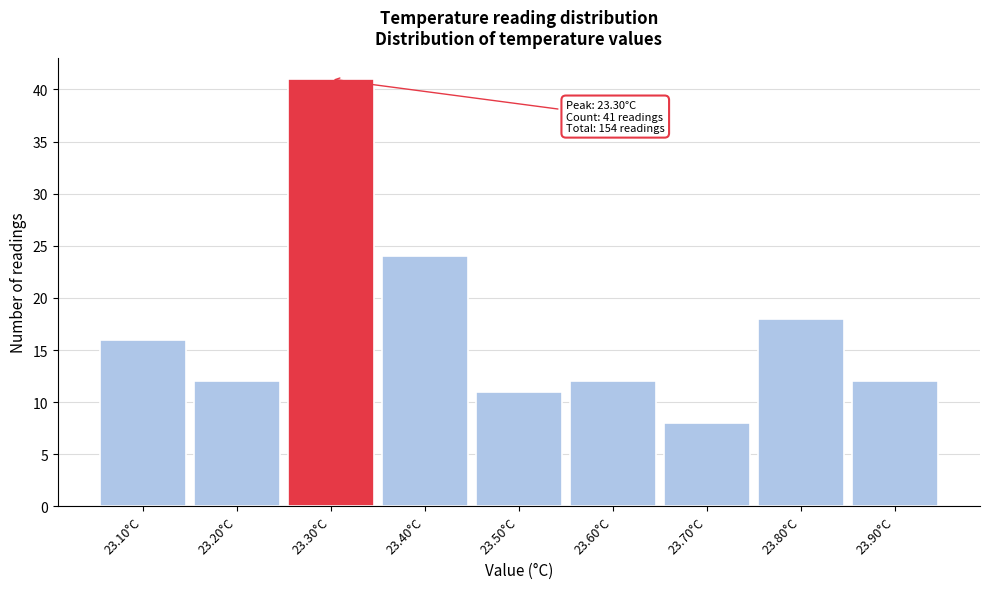

Over which range of the x-axis is the bar tallest?

23.25 to 23.35